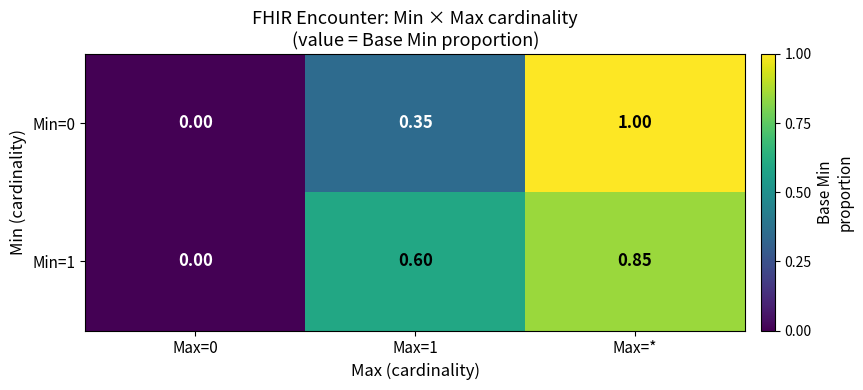

Which label corresponds to the largest value in the chart?

Max=*